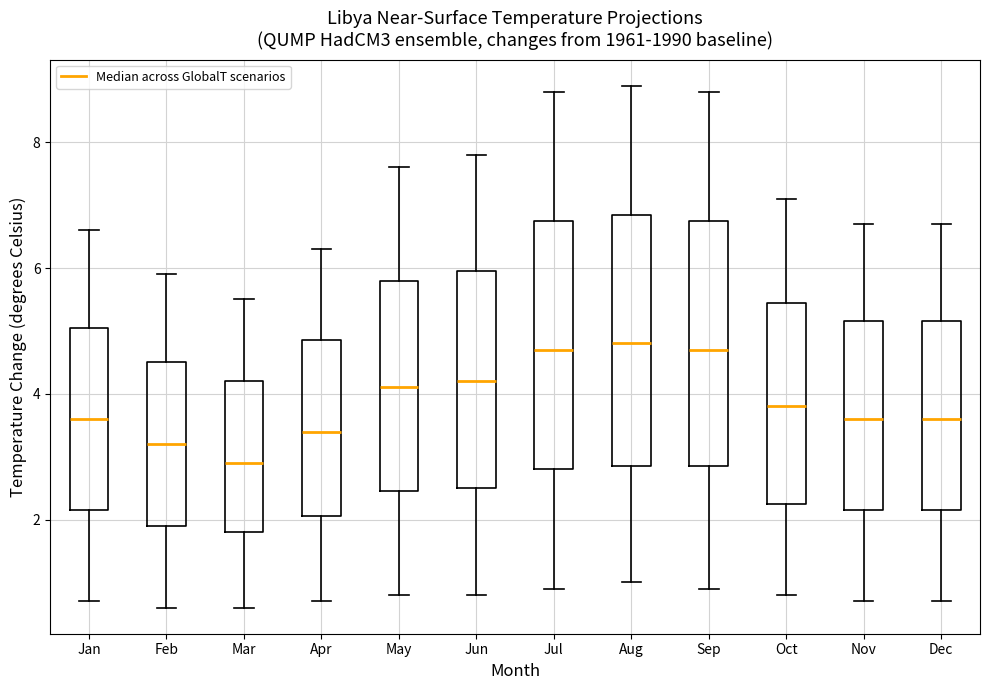

Where is the upper edge of the box for Apr on the y-axis? The values are not printed on the chart, so give them approximately, as read against the axis.

4.8